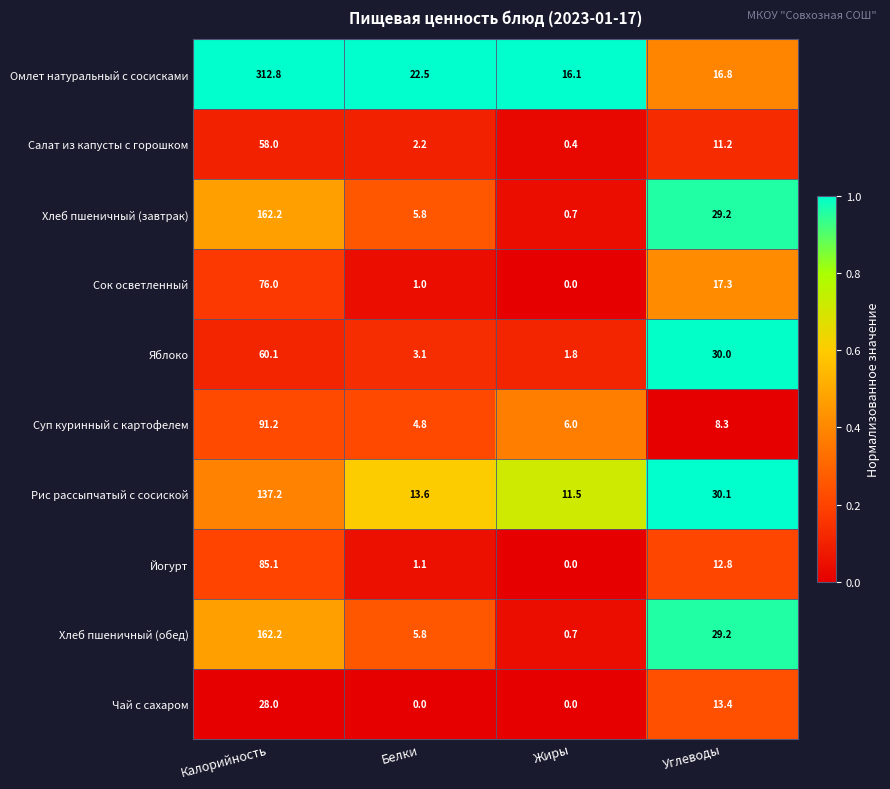

At which label does Омлет натуральный с сосисками first exceed 22?

Калорийность